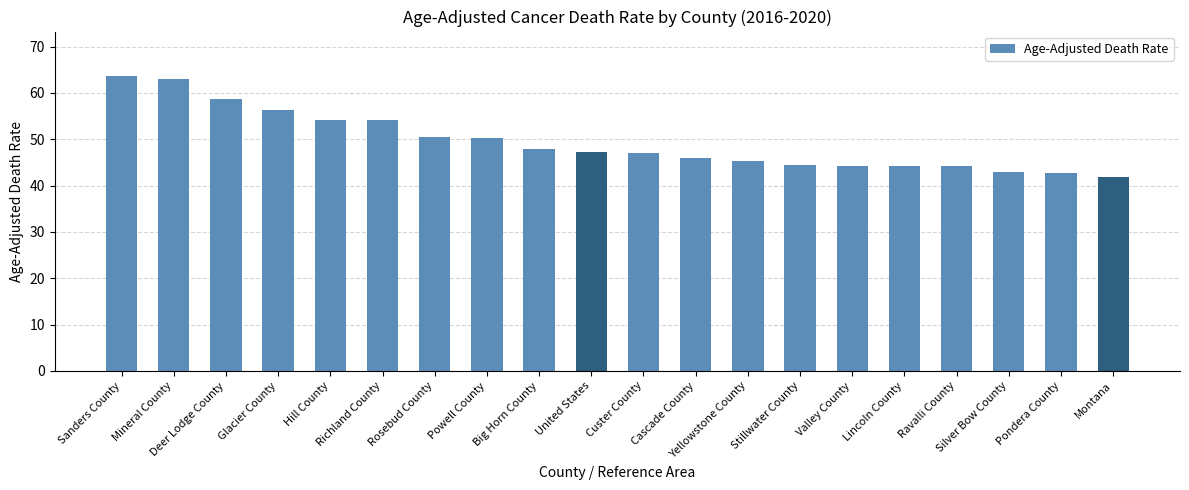

What is the difference between the maximum and minimum values?

21.8